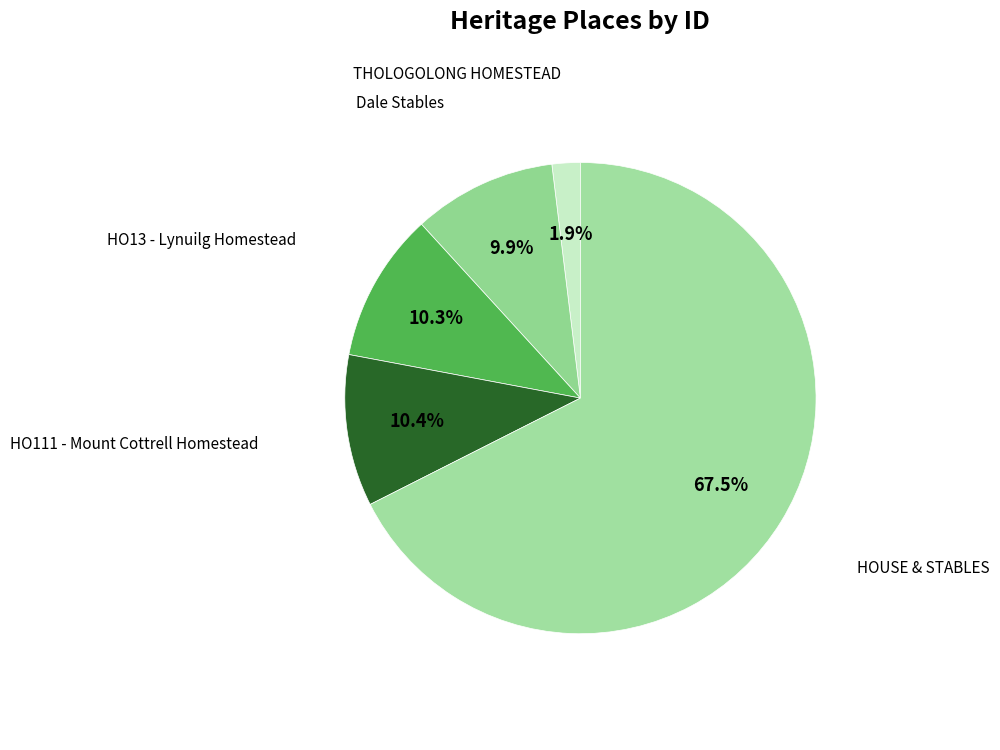

Do HO111 - Mount Cottrell Homestead and THOLOGOLONG HOMESTEAD together represent more than half of the pie?

No